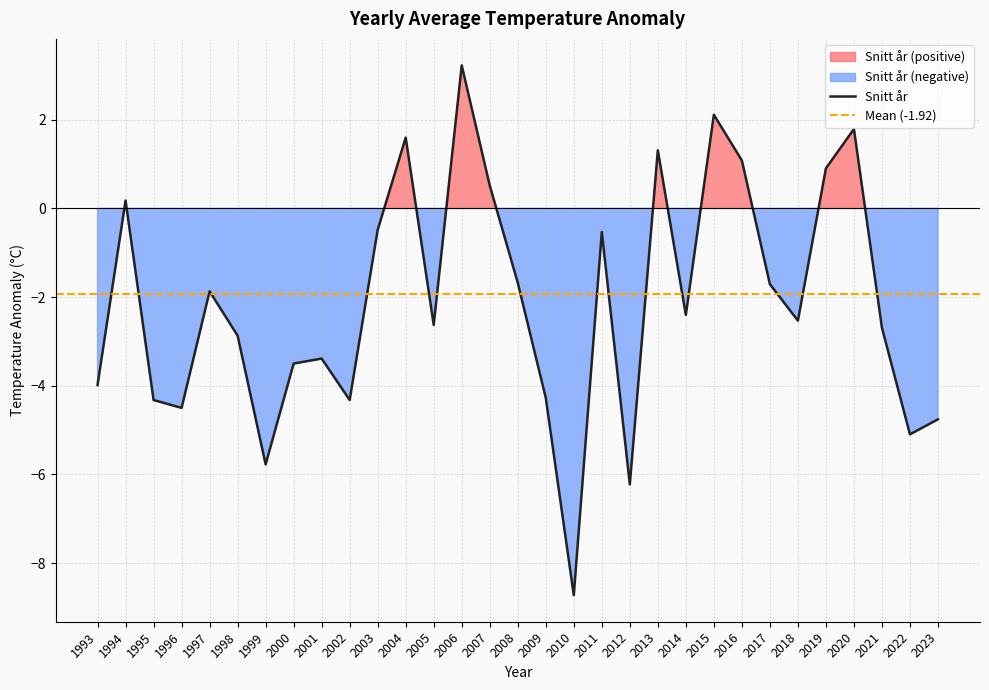

Reading right to left, list all the values displayed in this chart.

-4.8	-5.1	-2.7	1.8	0.9	-2.5	-1.7	1.1	2.1	-2.4	1.3	-6.2	-0.5	-8.7	-4.3	-1.7	0.5	3.2	-2.6	1.6	-0.5	-4.3	-3.4	-3.5	-5.8	-2.9	-1.9	-4.5	-4.3	0.2	-4.0